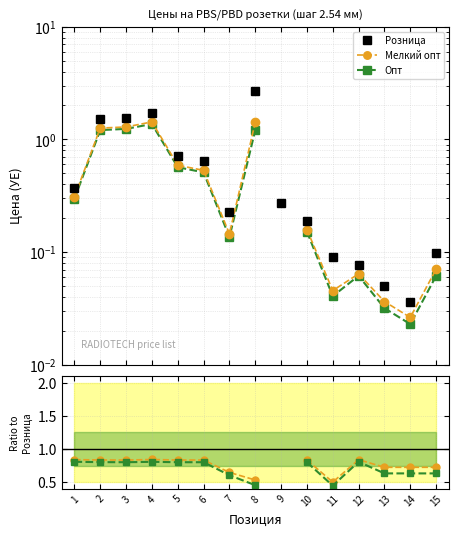

Which has a higher value, 4 or 10?

4